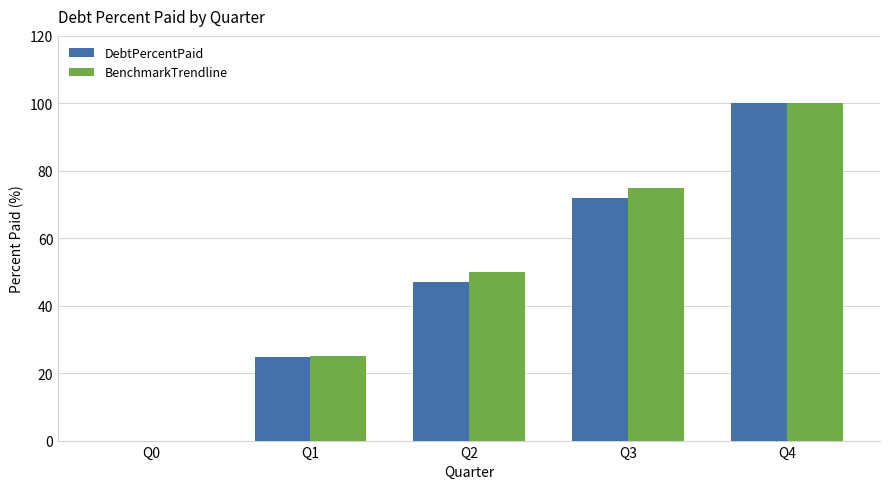

What is the sum of all BenchmarkTrendline values?

250.0